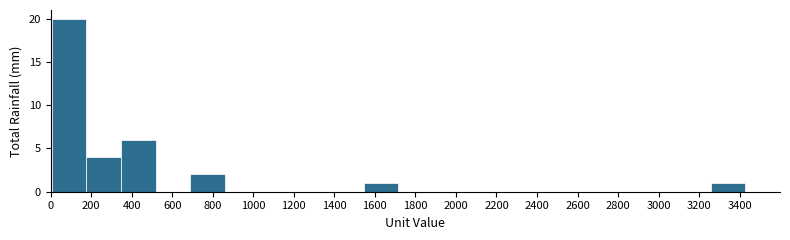

What is the height of the bar covering 340 to 520 on the x-axis? Neither the bar edges nor the heights are printed on the chart, so give them approximately, as read against the axes.

6